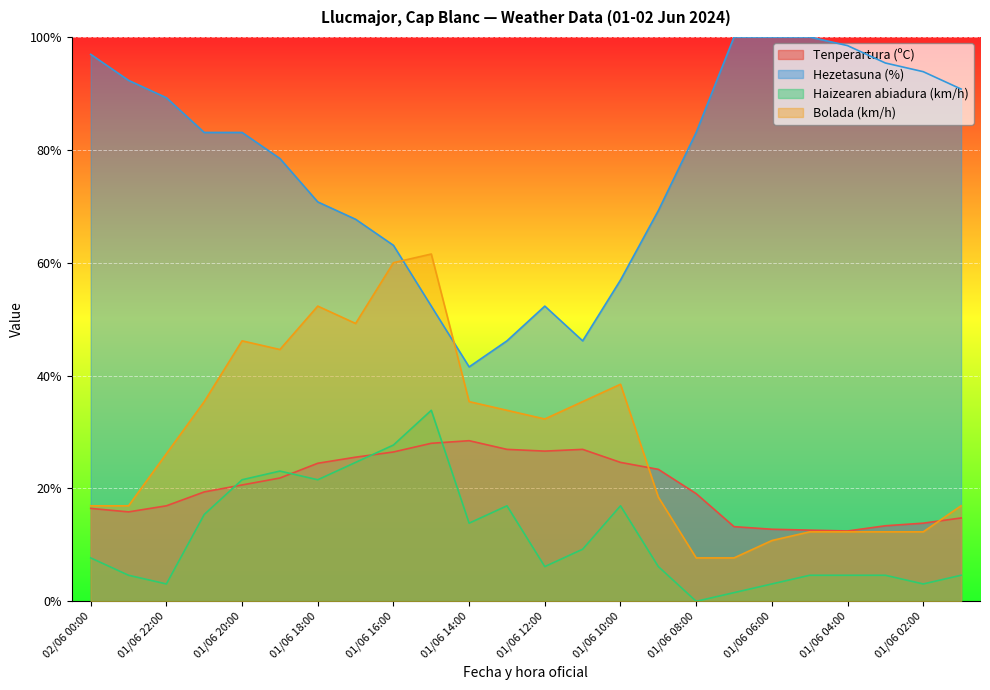

Does the chart display data point markers on the line(s)?

No